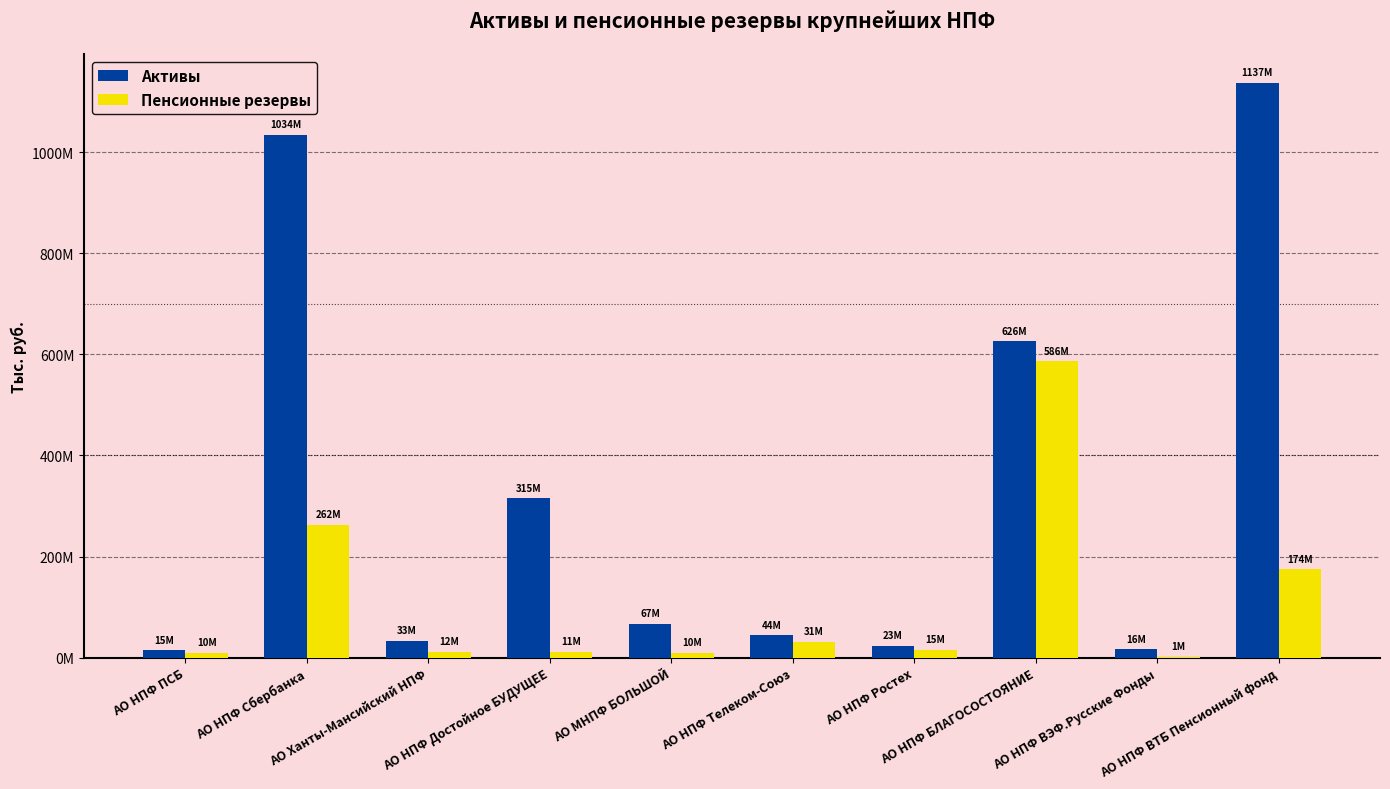

What are all the series names shown in the legend?

Активы, Пенсионные резервы